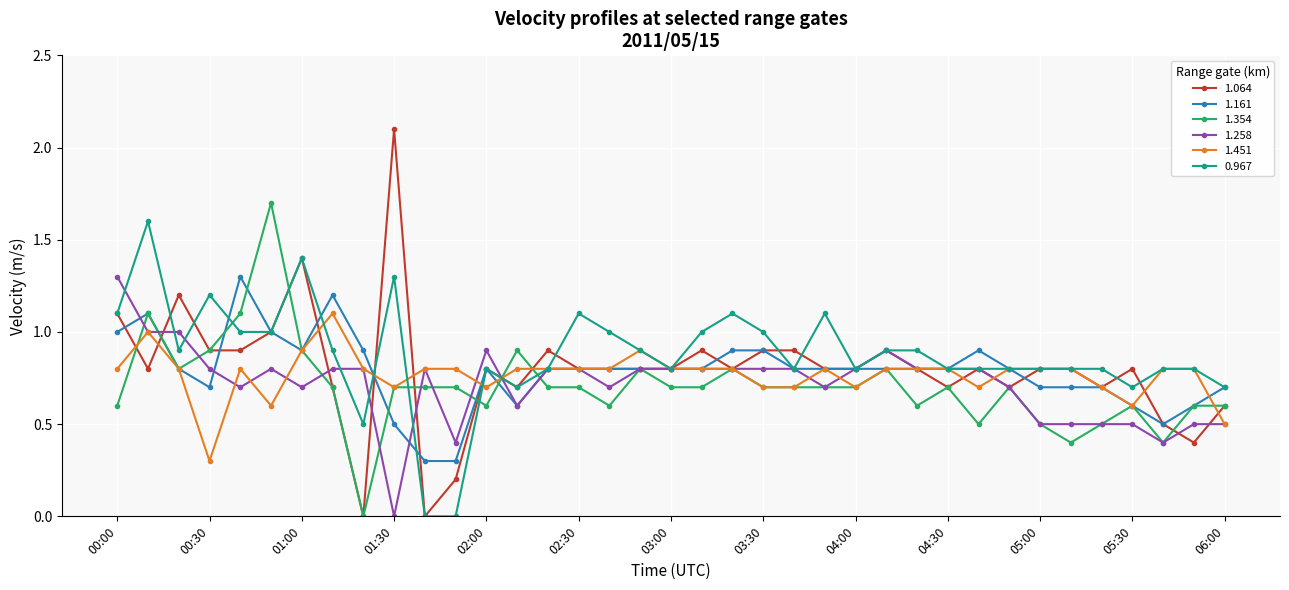

Is this an area chart (filled region under the line)?

No